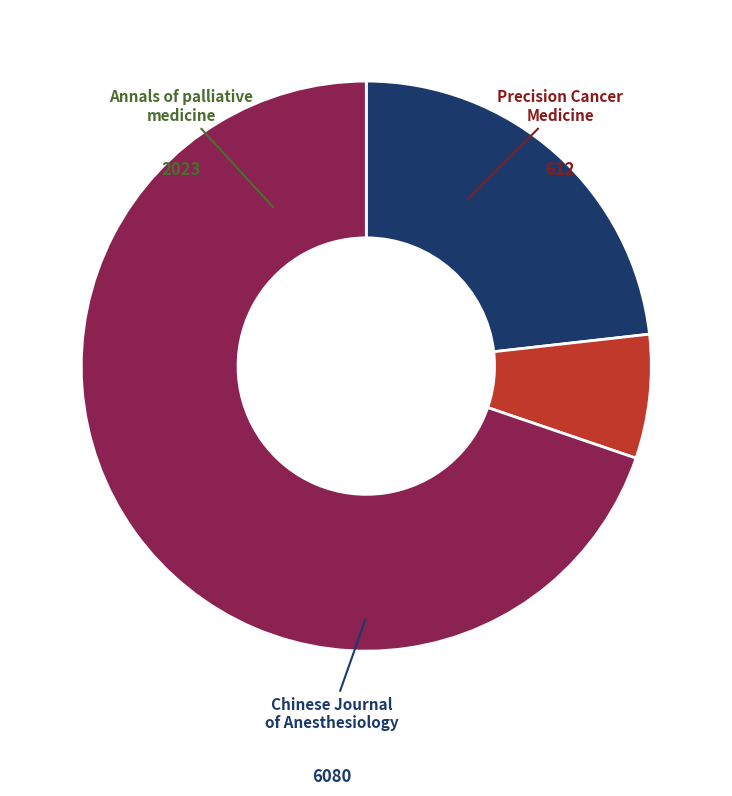

How many slices are in this pie chart?

3